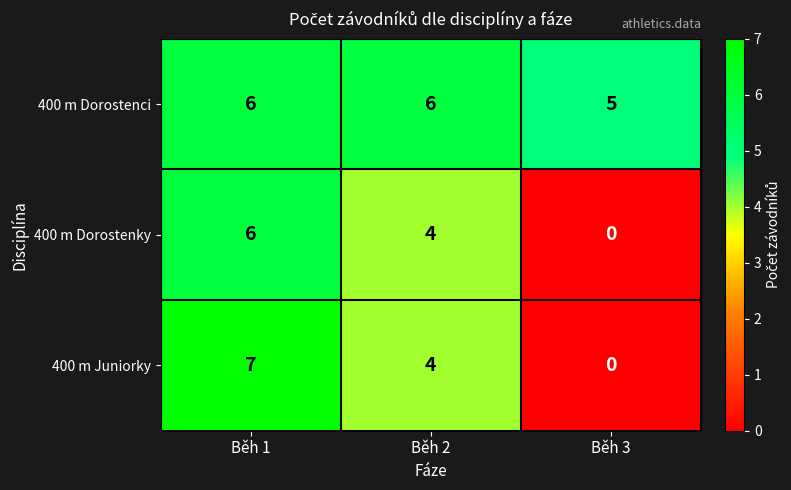

What is the difference between the 400 m Juniorky values at Běh 2 and Běh 1?

3